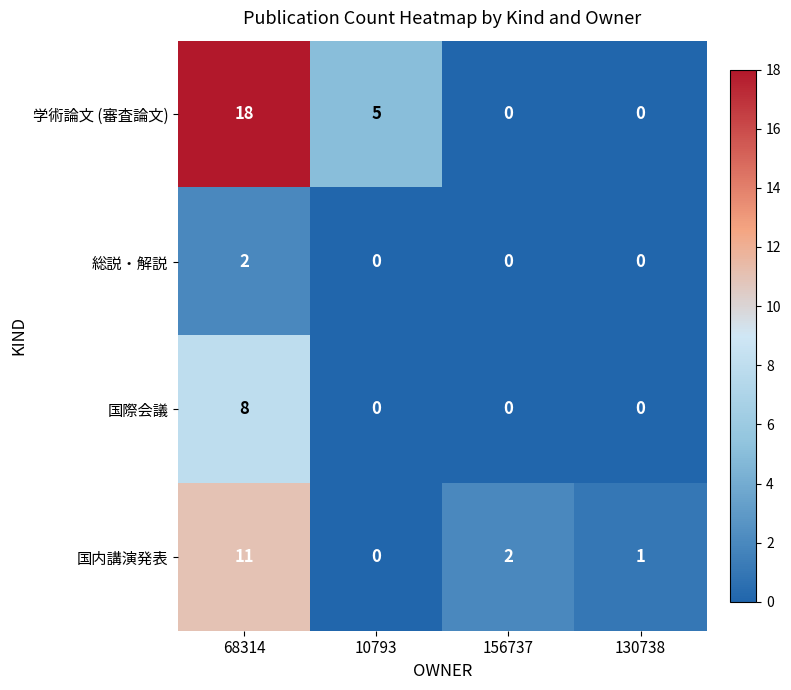

List the series in order of their peak value, highest first.

学術論文 (審査論文), 国内講演発表, 国際会議, 総説・解説